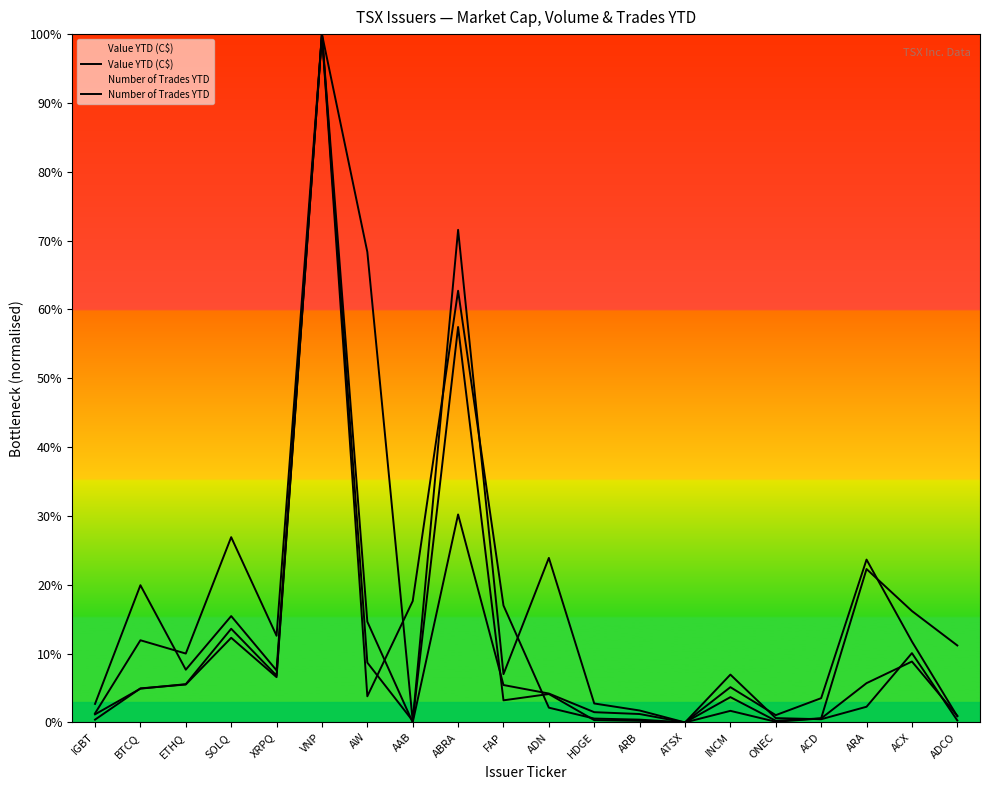

At which category is the sum across all series the highest?

VNP